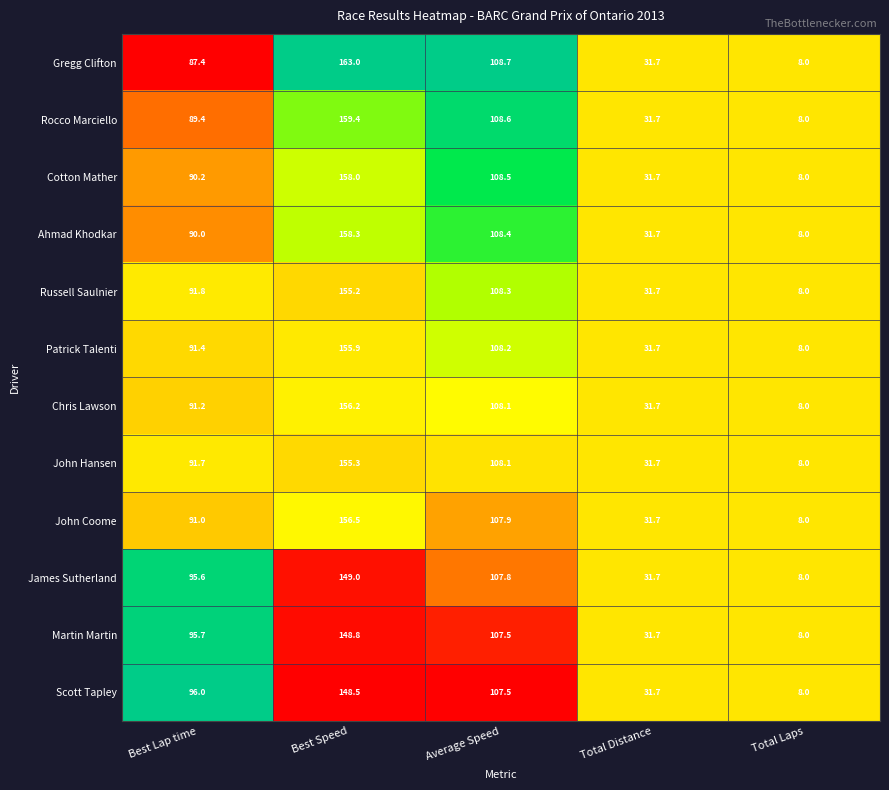

What is the average value of the Chris Lawson series?

79.0